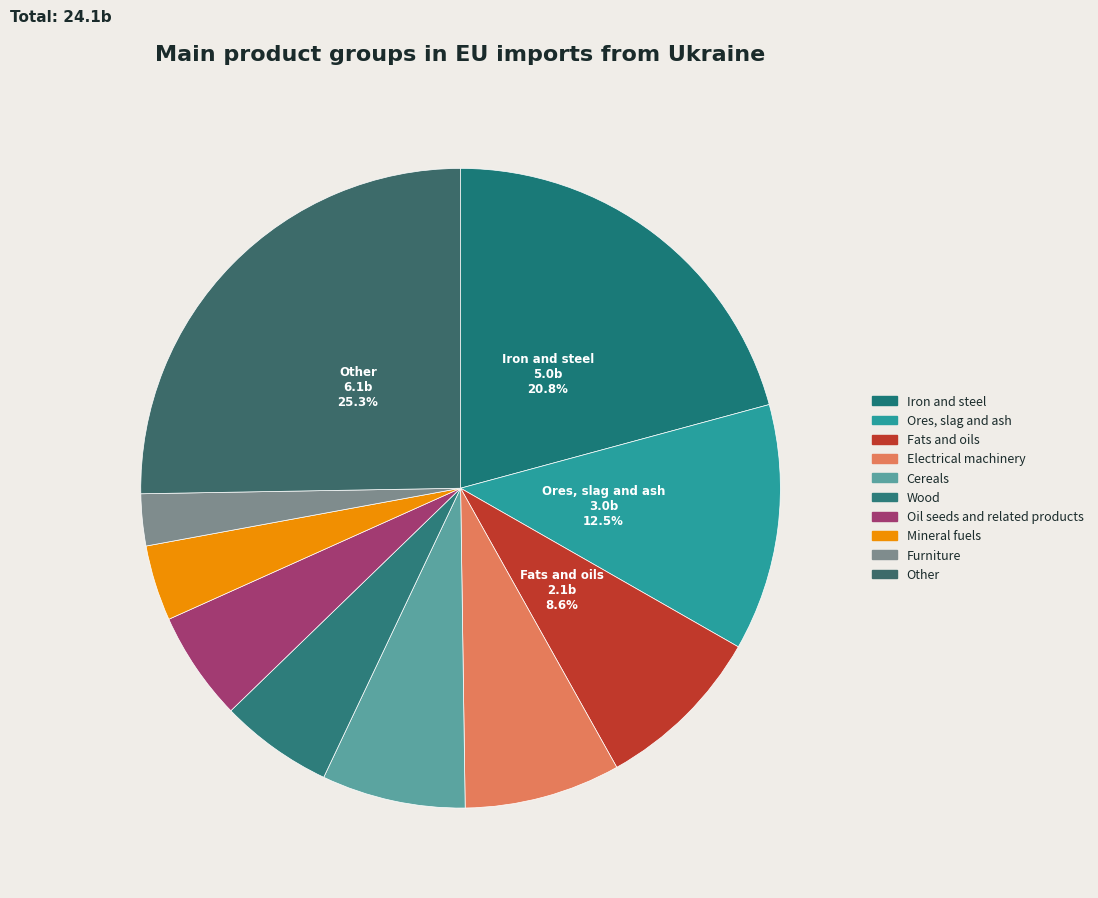

Which has a higher value, Electrical machinery or Furniture?

Electrical machinery